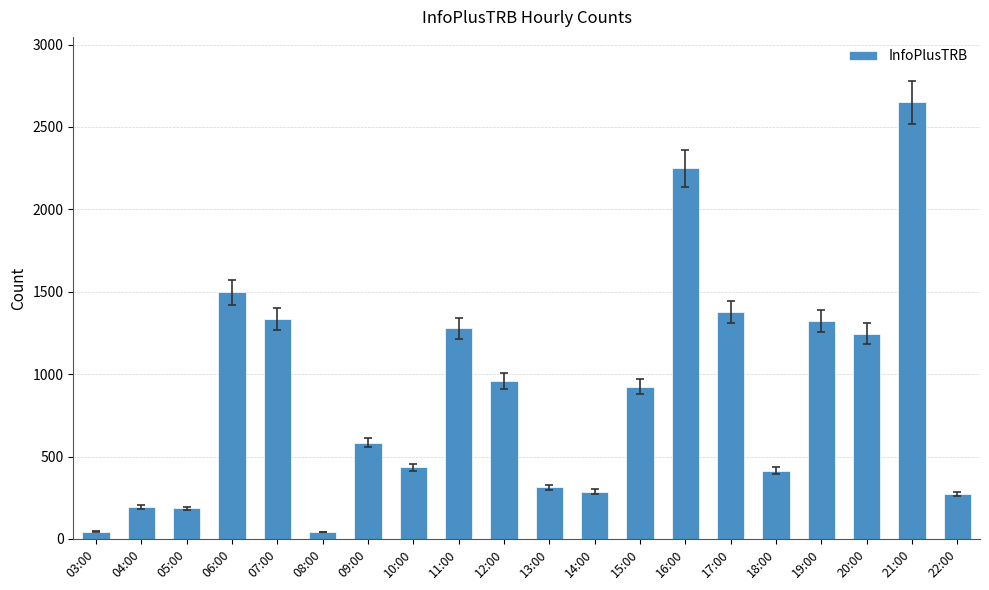

Approximately how many times larger is the value at 18:00 compared to 10:00?

1.0